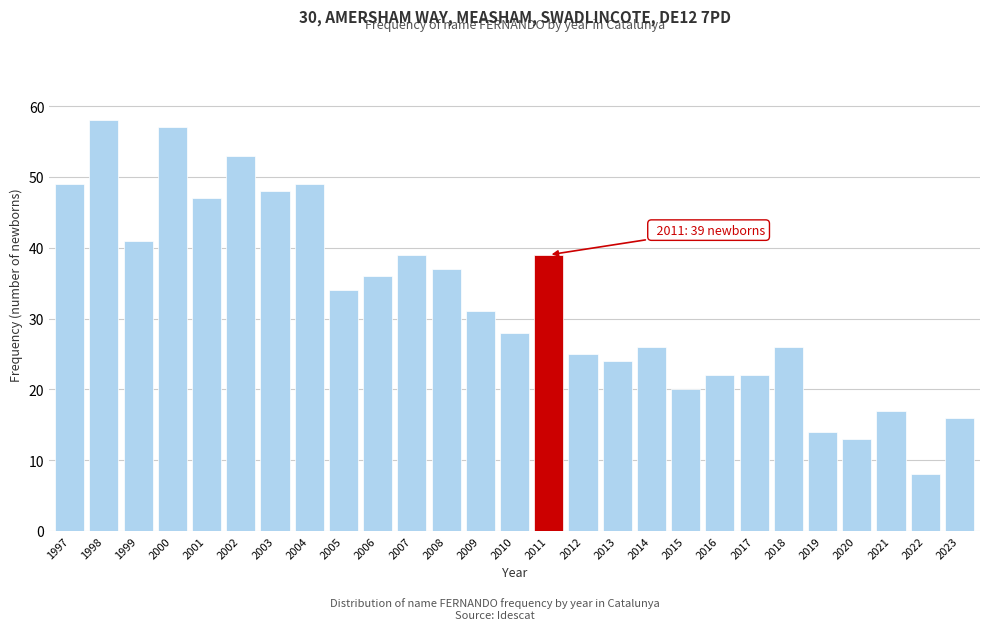

Reading left to right, what are all the values shown in this chart?

49	58	41	57	47	53	48	49	34	36	39	37	31	28	39	25	24	26	20	22	22	26	14	13	17	8	16